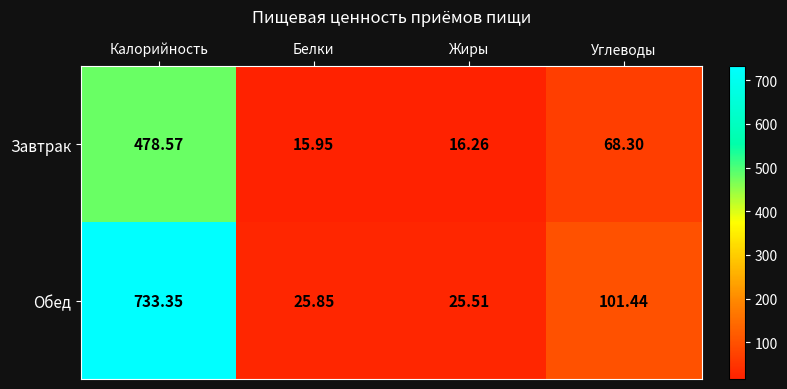

Which category has the highest value in the Обед series?

Калорийность